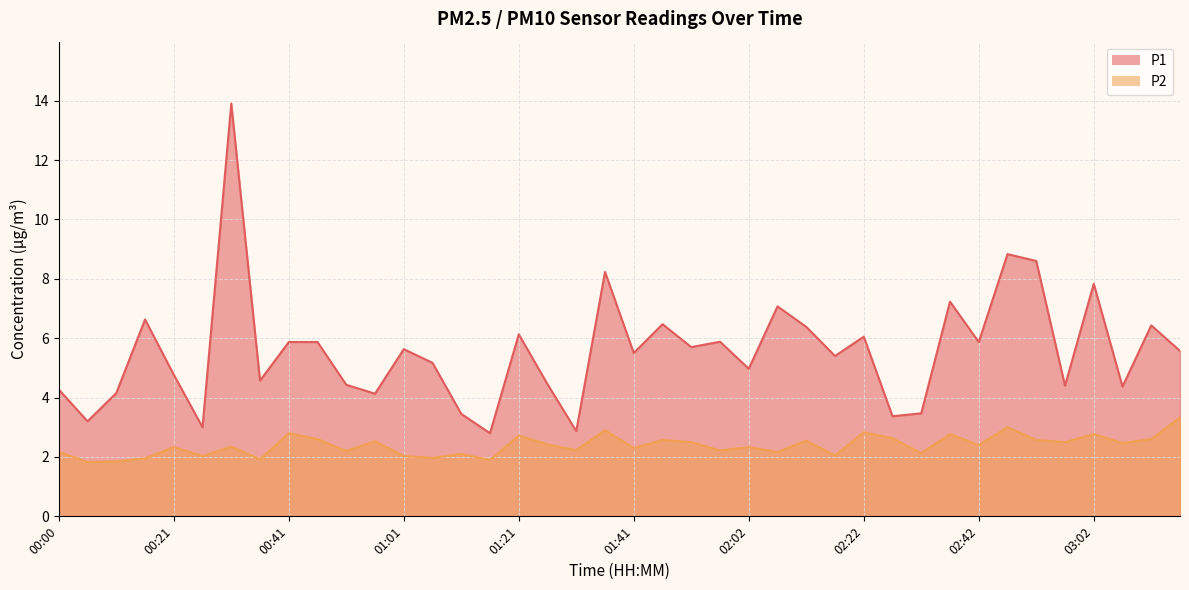

True or false: P2 has more than 0 points higher than both neighbors.

True